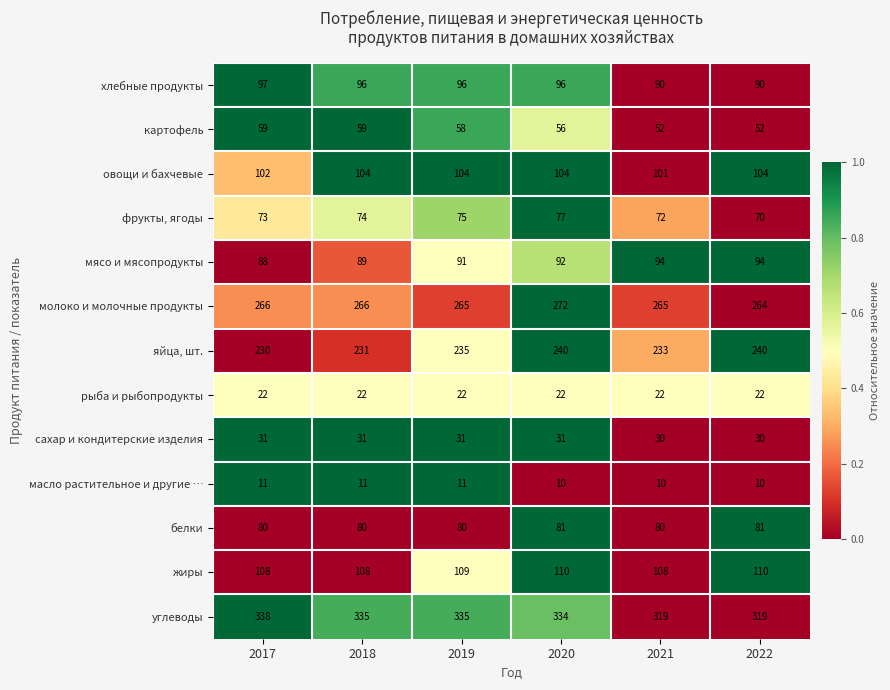

How many categories are shown in the chart?

6